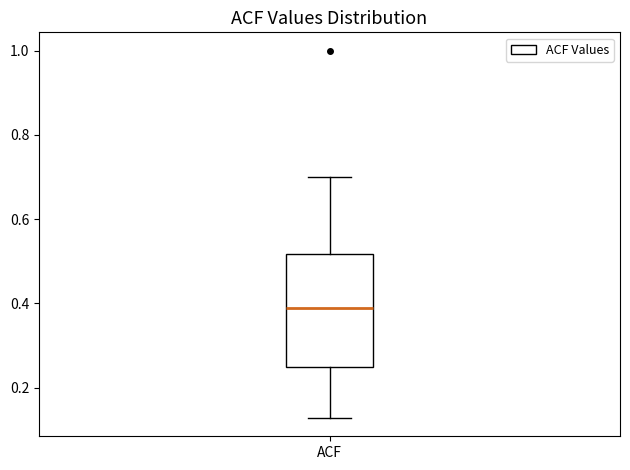

Read this box plot against the y-axis: the position of the median line, the range covered by the box, and the ends of both whiskers. The values are not printed on the chart, so give them approximately, as read against the axis.

median 0.38, box 0.24 to 0.52, whiskers 0.12 to 0.70